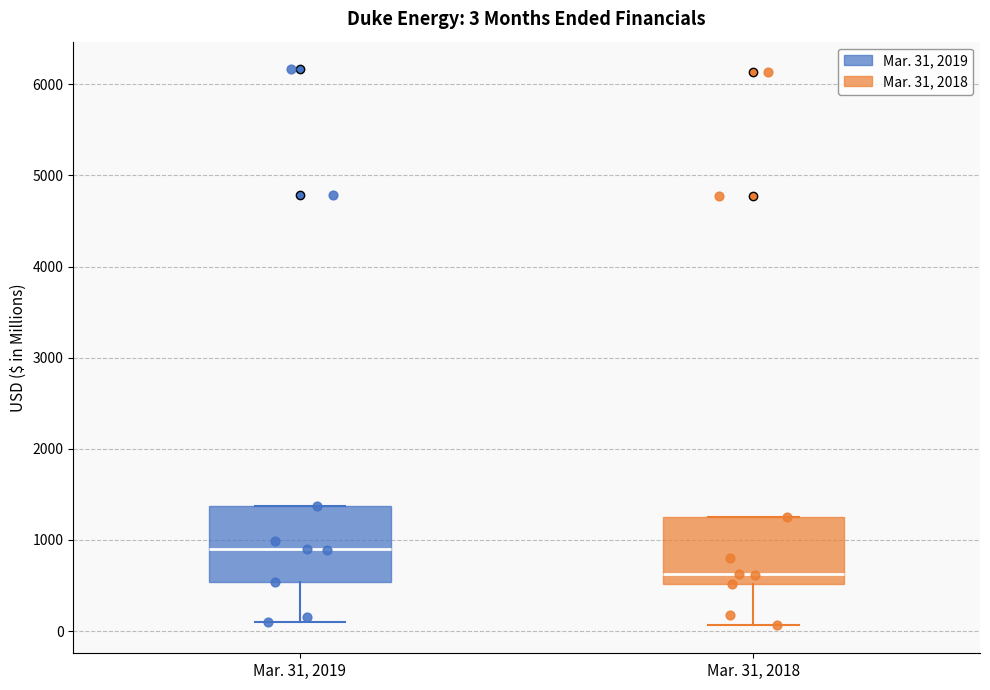

Which box has the highest median line?

Mar. 31, 2019